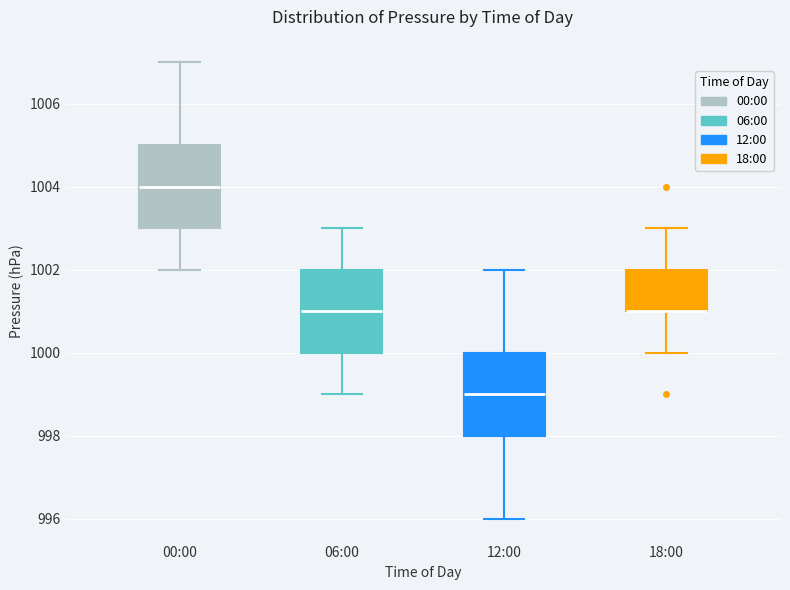

Where does the upper whisker of the box for 00:00 end on the y-axis? The values are not printed on the chart, so give them approximately, as read against the axis.

1007